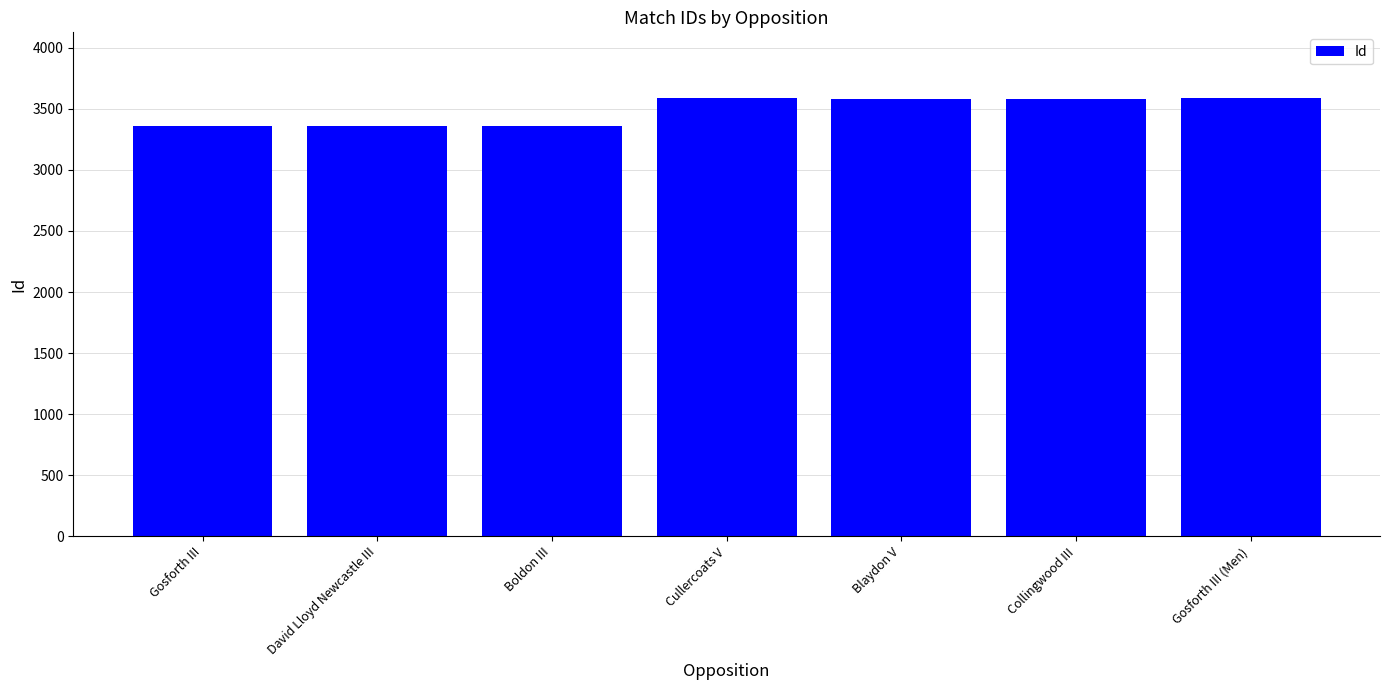

How many distinct data groups are displayed?

1